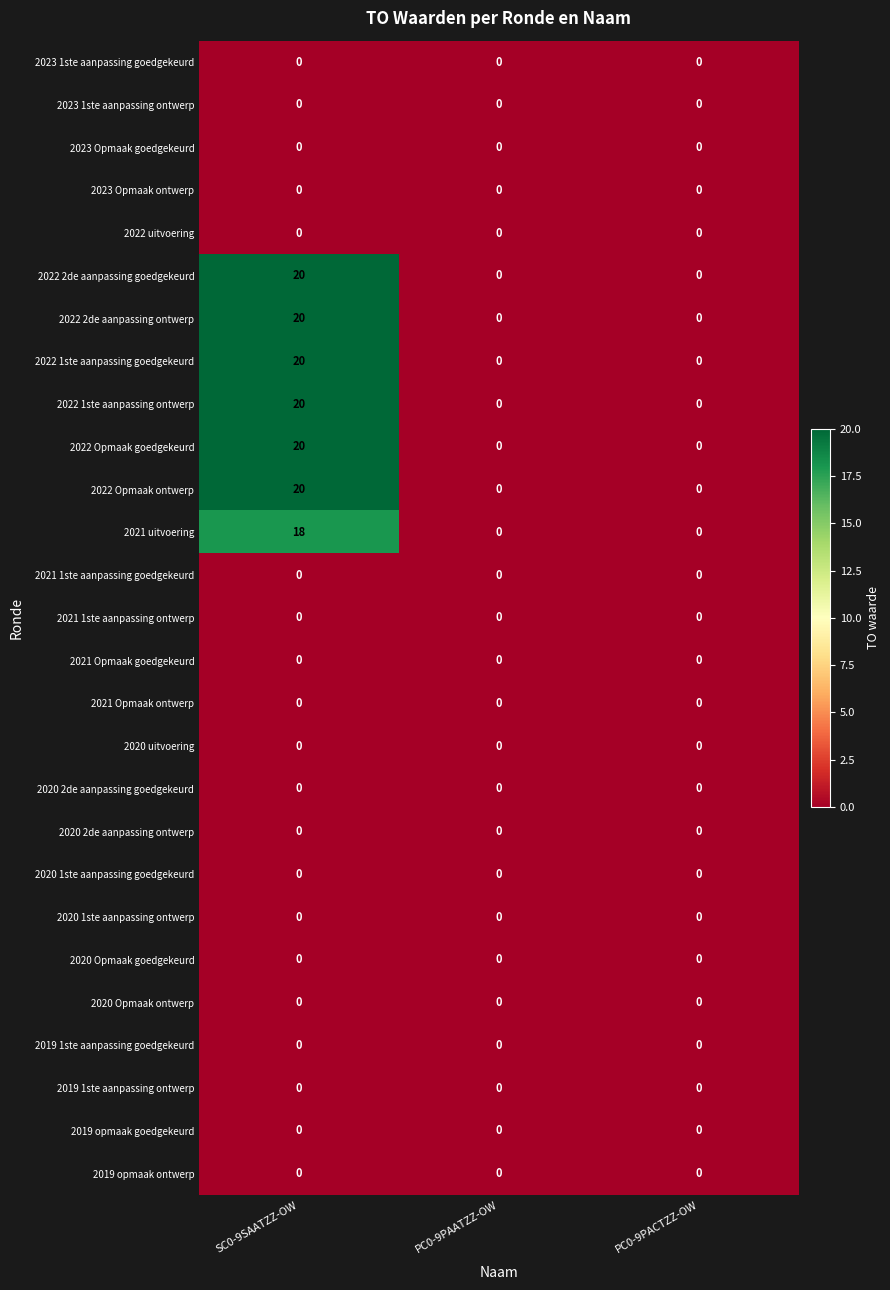

How many distinct data groups are displayed?

27